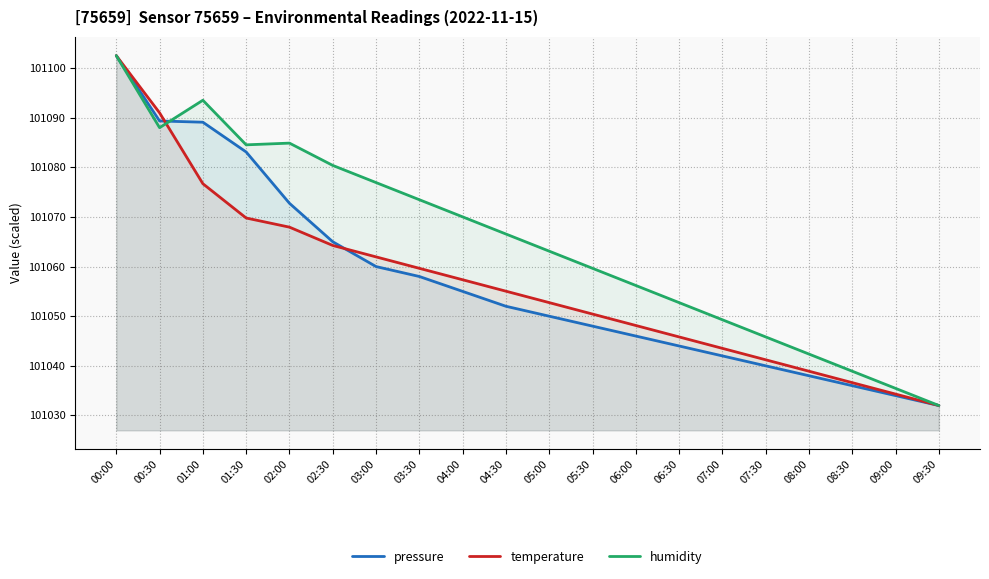

Reading left to right, list all the values displayed in this chart.

pressure: 101102.5	101089.3	101089.1	101083.1	101072.8	101065.0	101060.0	101058.0	101055.0	101052.0	101050.0	101048.0	101046.0	101044.0	101042.0	101040.0	101038.0	101036.0	101034.0	101032.0
temperature: 101102.5	101091.0	101076.7	101069.8	101067.9	101064.3	101062.0	101059.6	101057.3	101055.0	101052.7	101050.4	101048.1	101045.8	101043.5	101041.2	101038.9	101036.6	101034.3	101032.0
humidity: 101102.5	101088.0	101093.5	101084.5	101084.9	101080.4	101076.9	101073.5	101070.0	101066.6	101063.1	101059.6	101056.2	101052.7	101049.3	101045.8	101042.4	101038.9	101035.5	101032.0